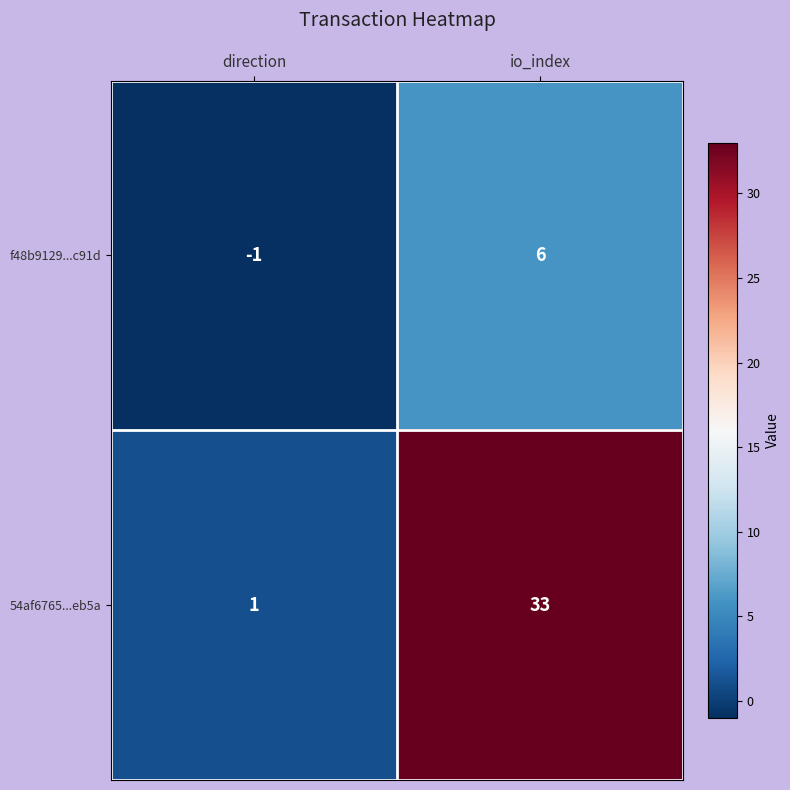

What is the spread (max minus min) of values at direction?

2